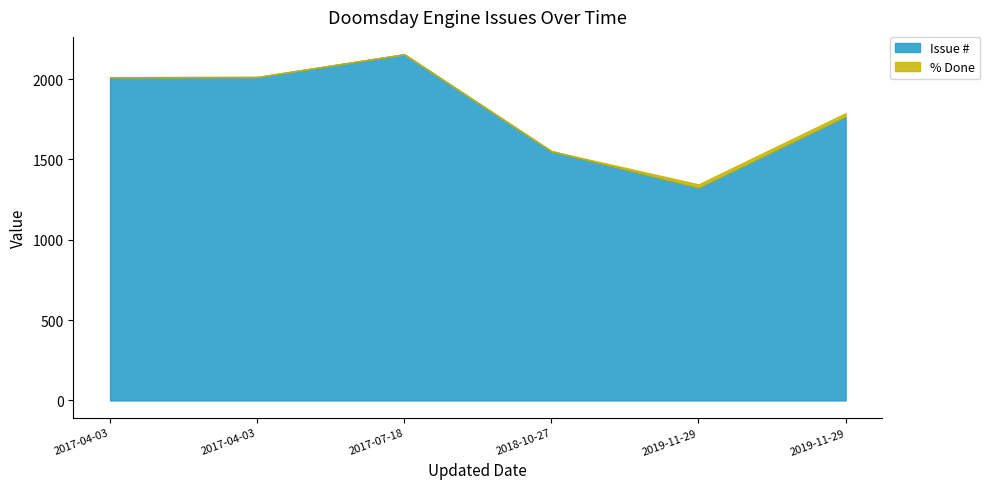

List the series in order of their peak value, lowest first.

% Done, Issue #